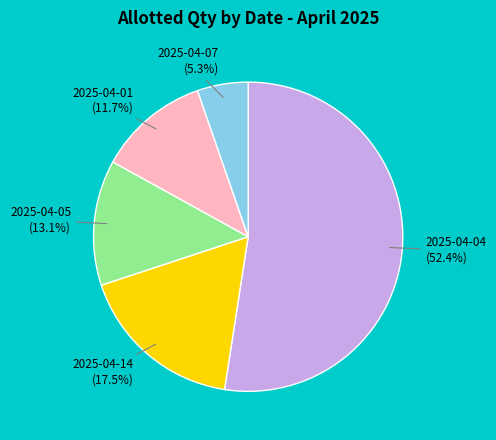

How many slices are in this pie chart?

5